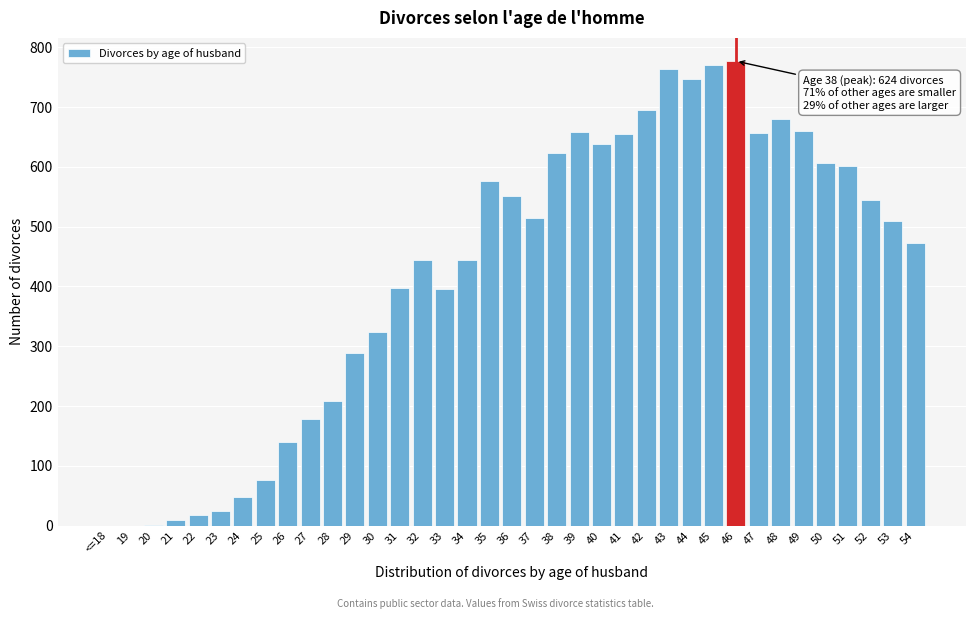

What is the change in value from 49 to 54?

-187